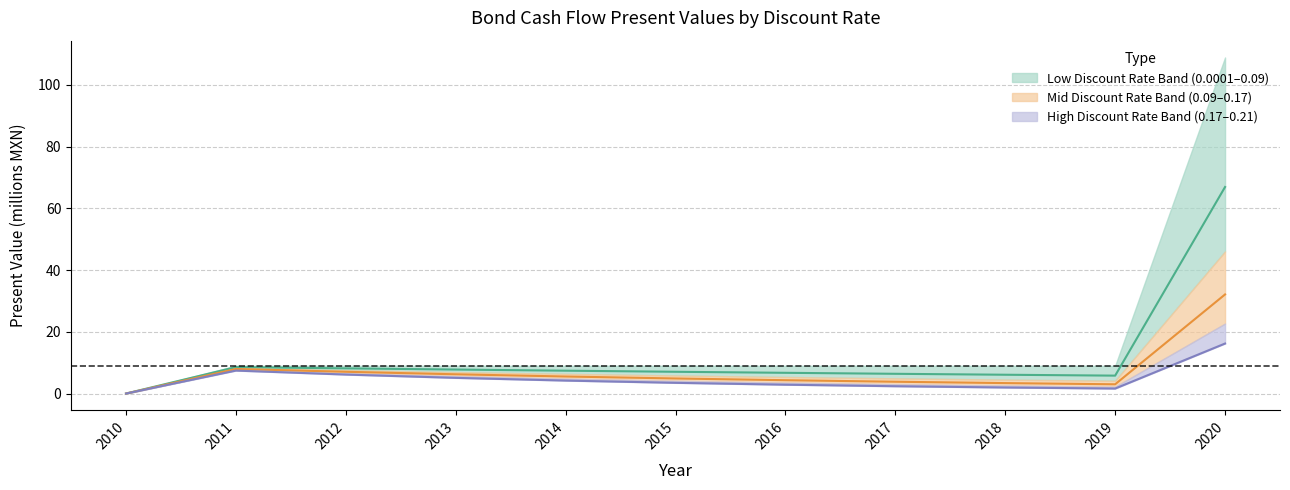

At which label does TIR=0.17 reach its minimum?

2010